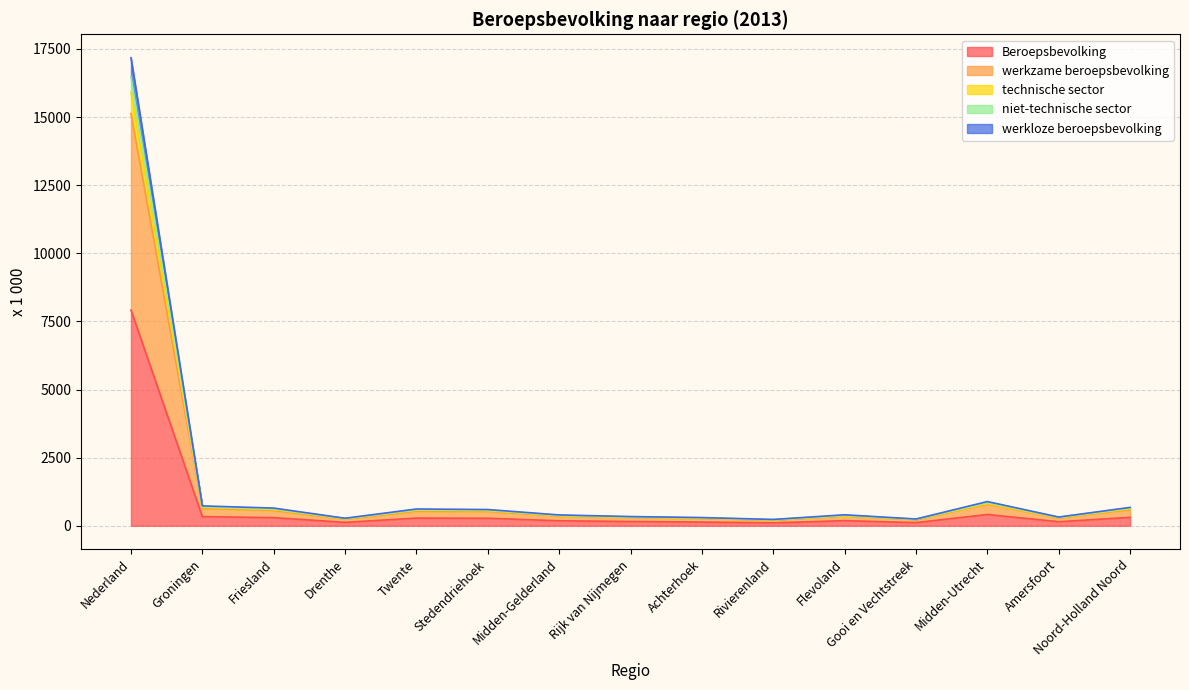

Where is the first local minimum for technische sector?

Drenthe